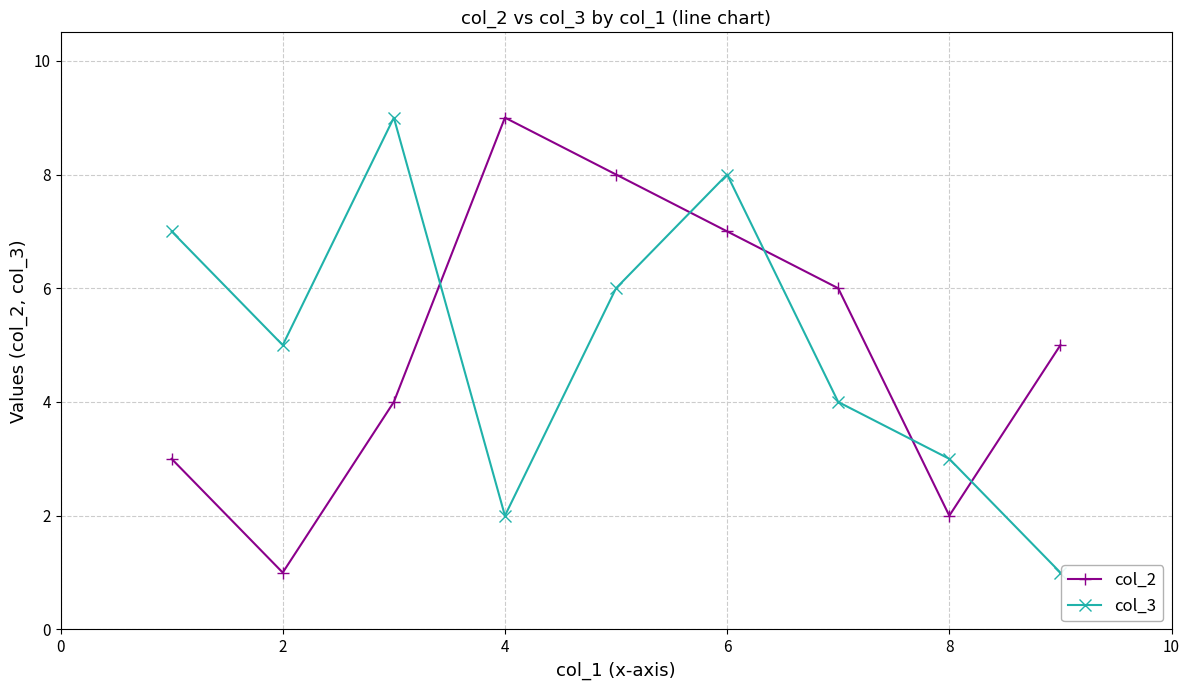

True or false: col_3 and col_2 cross at least once.

True